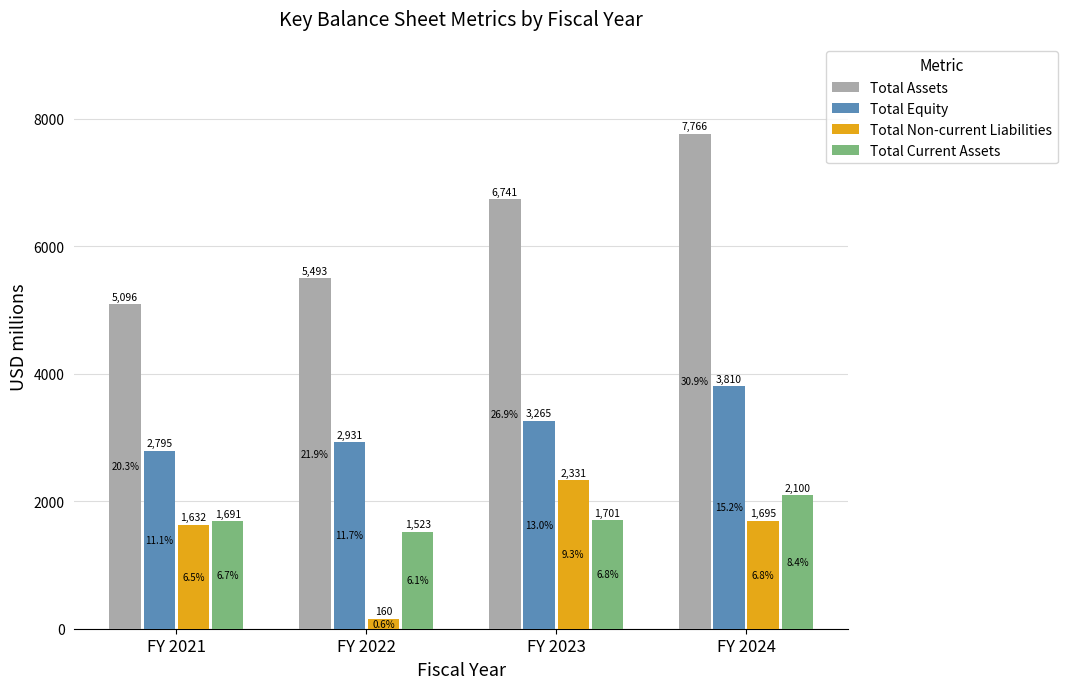

What is the spread (max minus min) of values at FY 2022?

5333